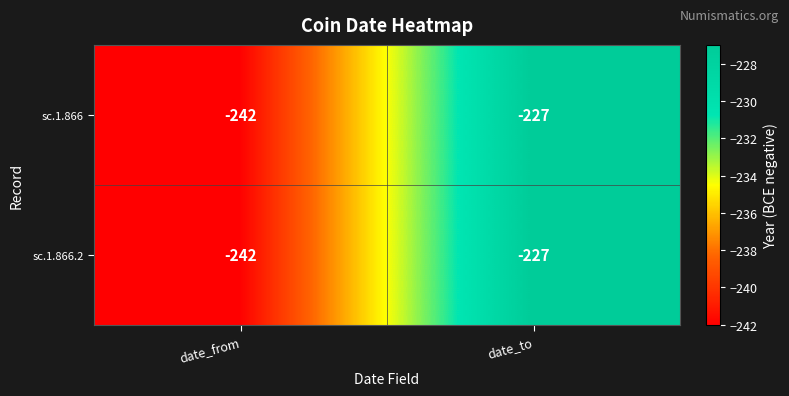

What is the minimum value for sc.1.866.2?

-242